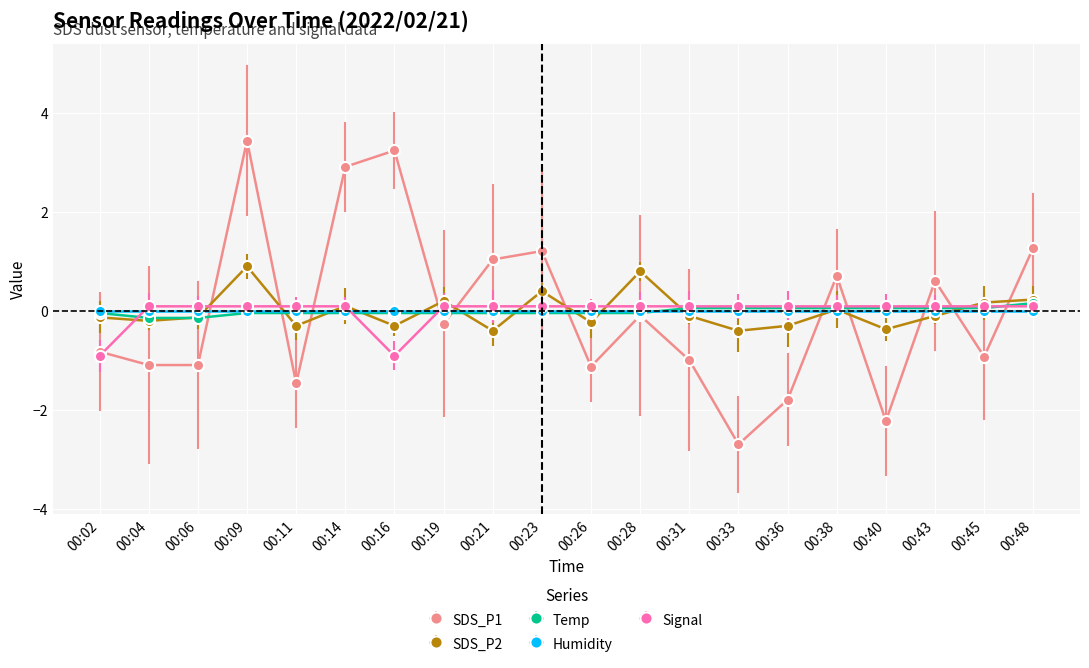

How many times do Signal and SDS_P1 cross each other?

12